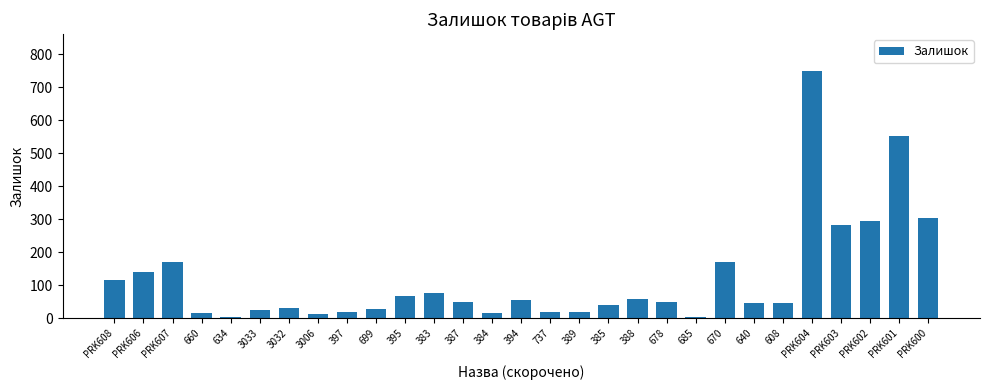

What is the greatest value displayed?

749